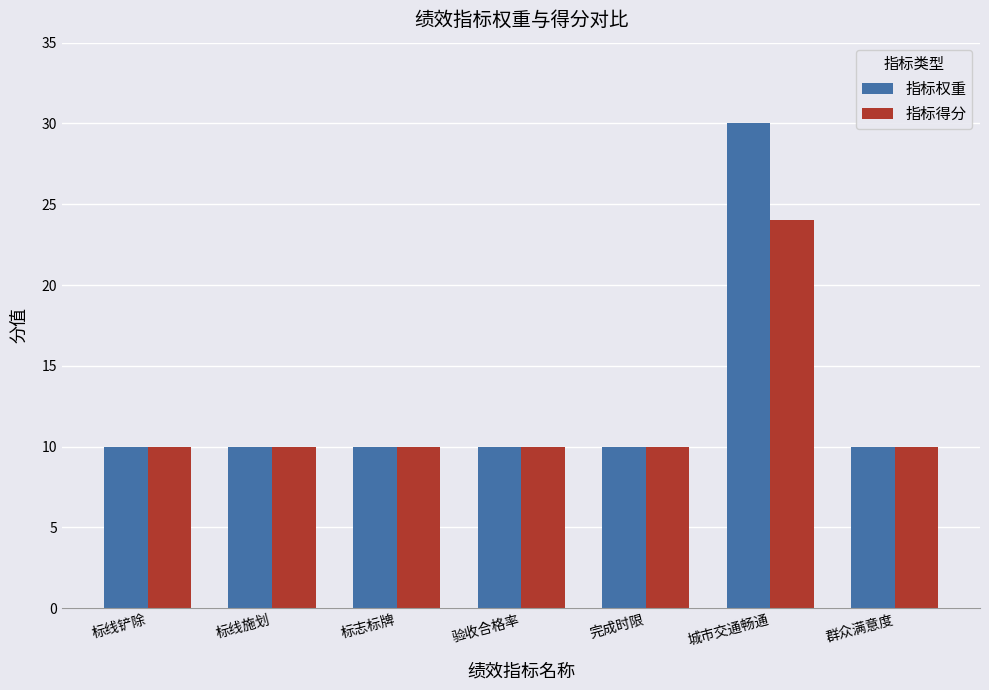

What is the label of the 5th bar from the right?

标志标牌